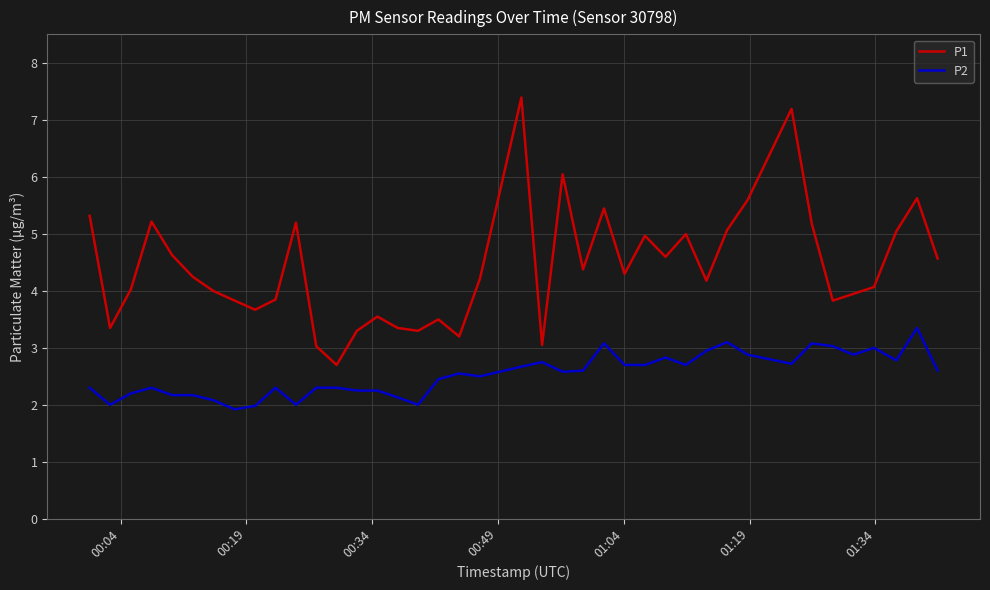

True or false: P1 and P2 intersect in this chart.

False